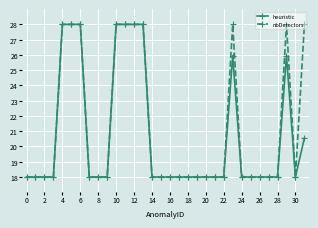

What are all the series names shown in the legend?

heuristic, nbDetectors